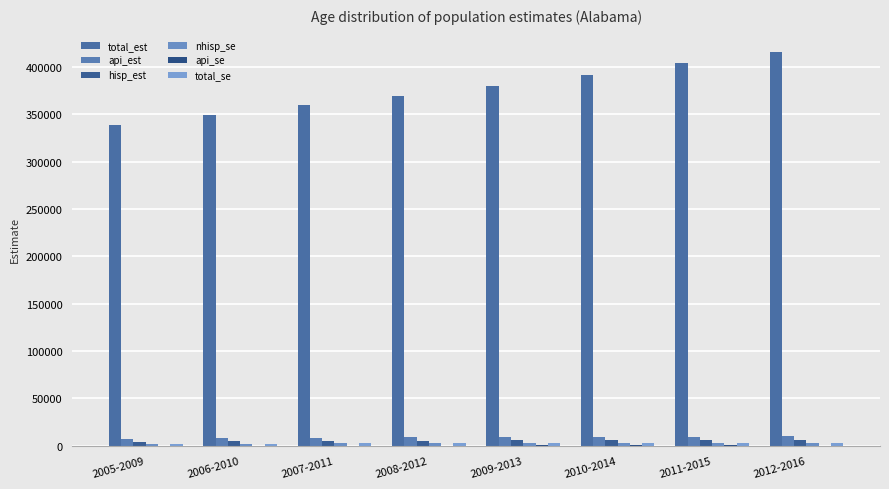

Reading left to right, what are all the values shown in this chart?

total_est: 2005-2009=338797.0	2006-2010=349818.0	2007-2011=359486.0	2008-2012=369099.0	2009-2013=380350.0	2010-2014=392026.0	2011-2015=404098.0	2012-2016=416417.0
api_est: 2005-2009=7193.0	2006-2010=8356.0	2007-2011=8660.0	2008-2012=9065.0	2009-2013=9150.0	2010-2014=9616.0	2011-2015=9697.0	2012-2016=10126.0
hisp_est: 2005-2009=3744.0	2006-2010=4665.0	2007-2011=4822.0	2008-2012=5139.0	2009-2013=5679.0	2010-2014=6281.0	2011-2015=6453.0	2012-2016=6536.0
nhisp_se: 2005-2009=2386.0	2006-2010=2229.4	2007-2011=2550.1	2008-2012=2590.8	2009-2013=2605.4	2010-2014=2557.3	2011-2015=2637.6	2012-2016=2597.7
api_se: 2005-2009=262.1	2006-2010=314.6	2007-2011=296.1	2008-2012=320.2	2009-2013=348.9	2010-2014=351.4	2011-2015=323.5	2012-2016=318.3
total_se: 2005-2009=2374.6	2006-2010=2212.4	2007-2011=2533.2	2008-2012=2577.1	2009-2013=2585.6	2010-2014=2536.0	2011-2015=2618.9	2012-2016=2573.4